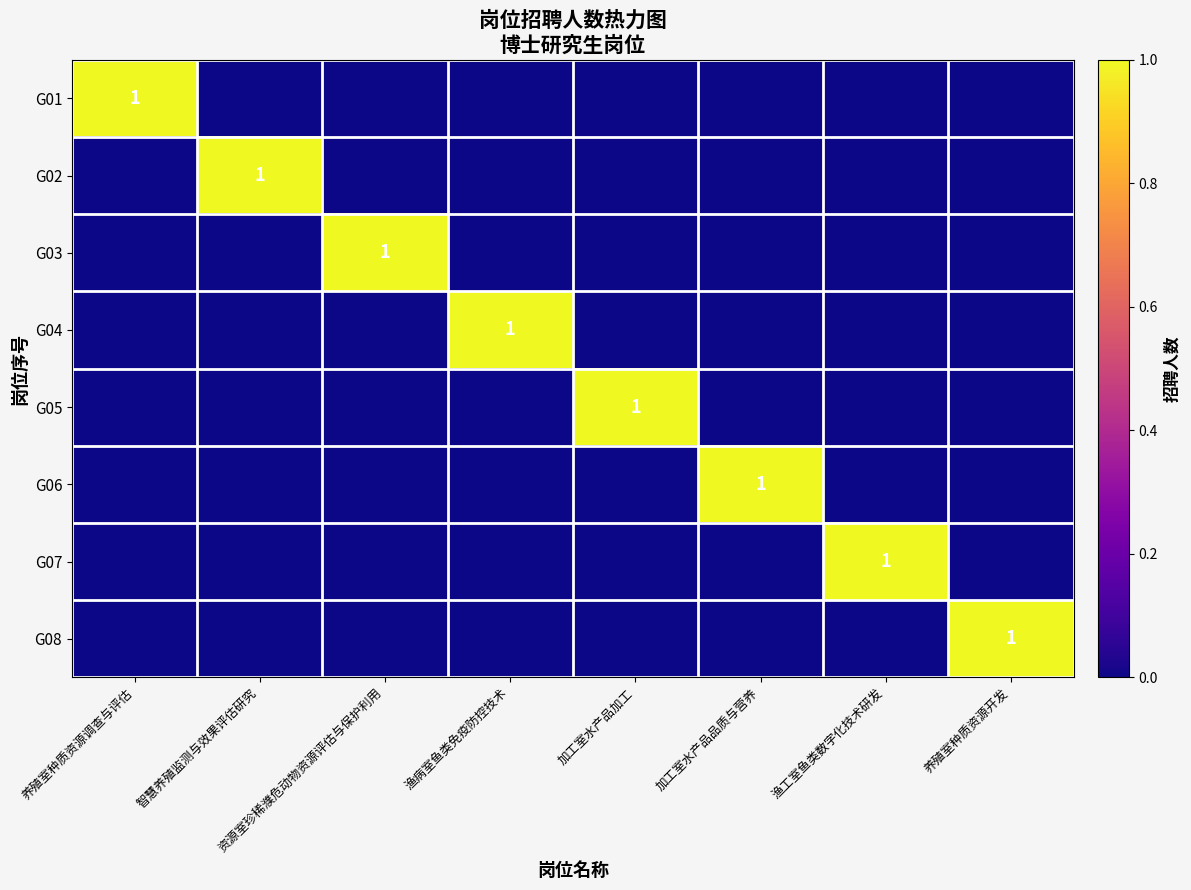

How many data points in G04 are above 0?

1